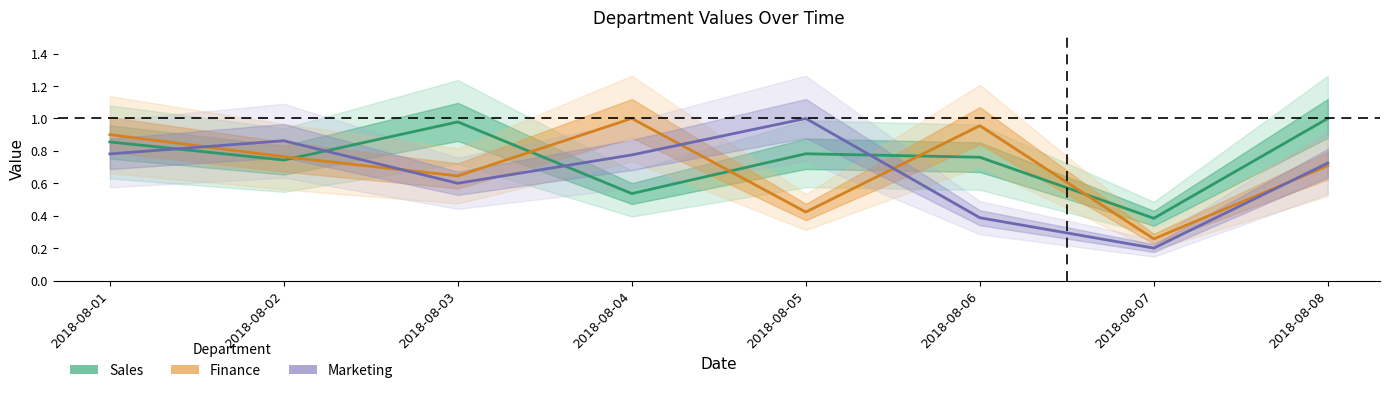

At which label does Marketing reach its peak?

2018-08-05